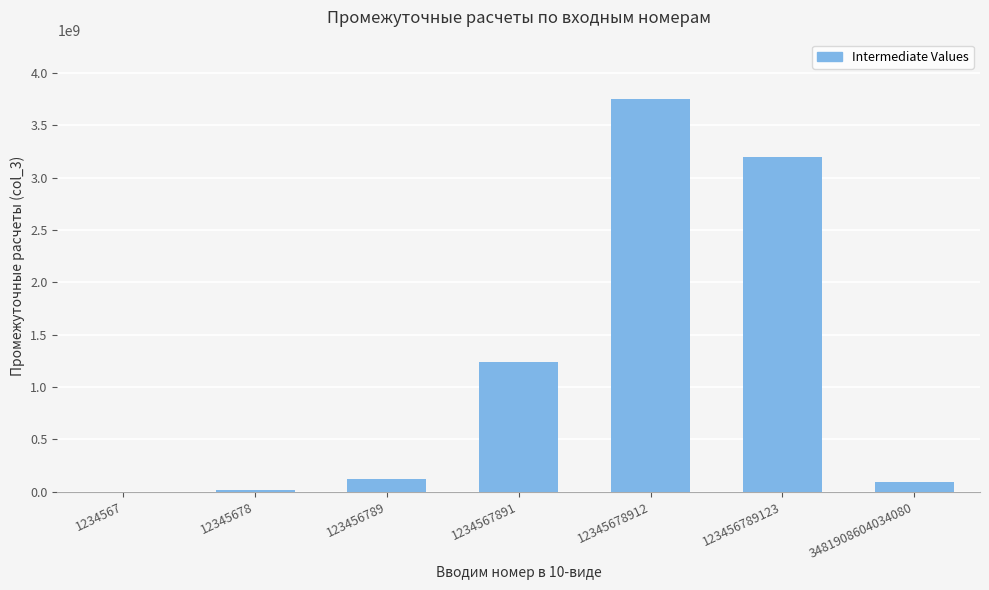

The value at 12345678912 is 3755744320. True or false?

True